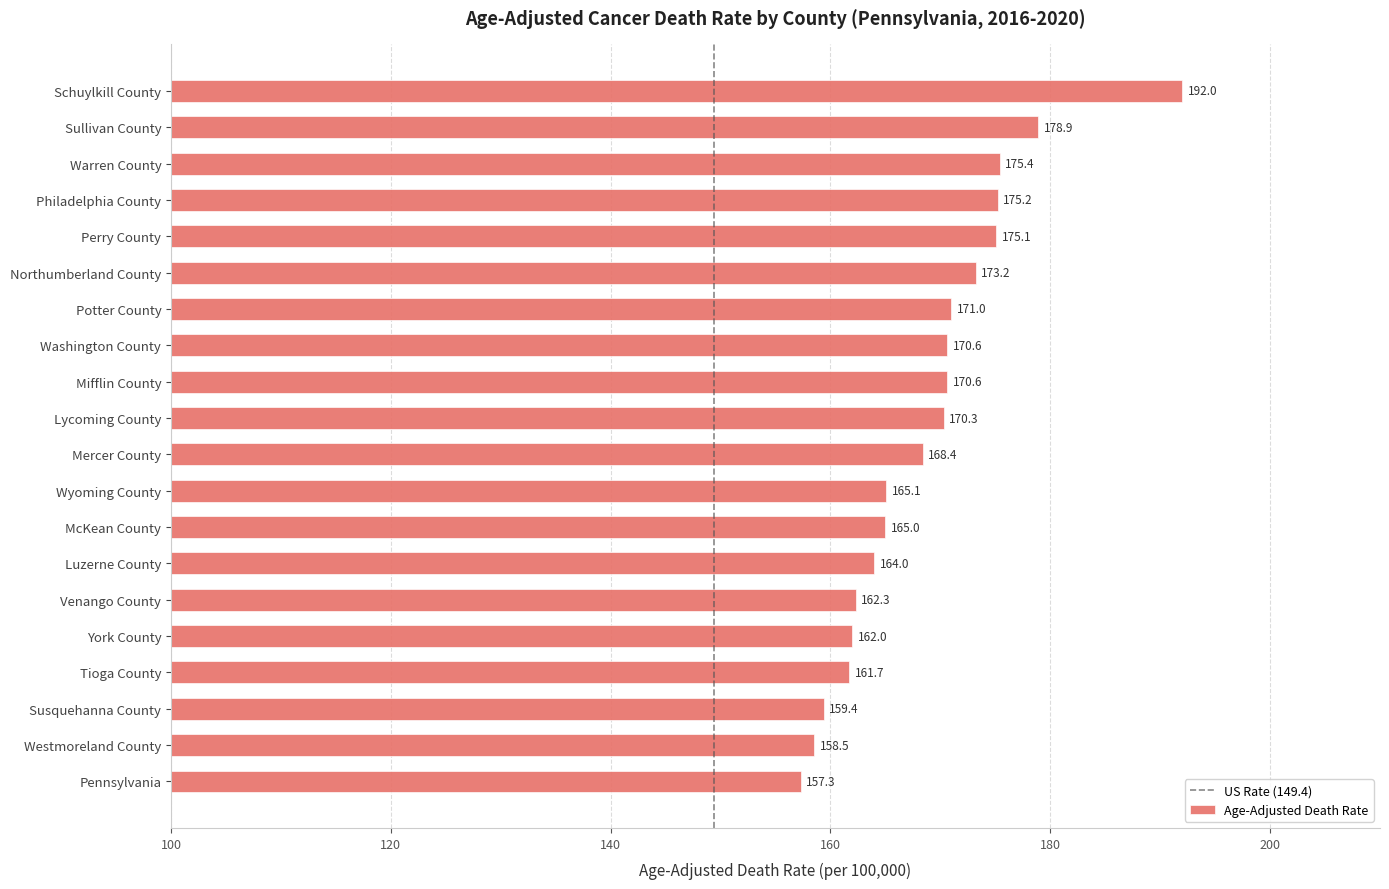

The value at Northumberland County is 73.0. True or false?

False